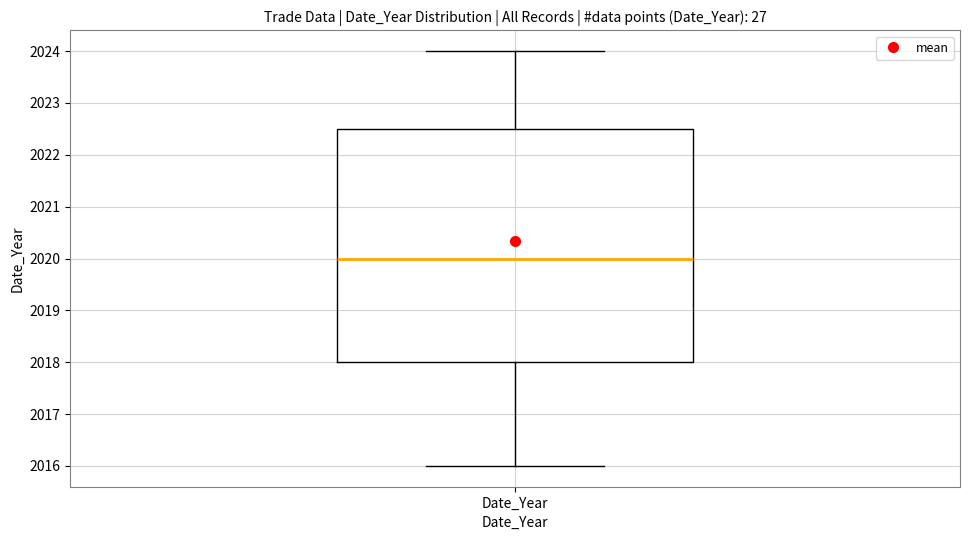

Transcribe this box plot: give where the median line is, the range the box spans, and where the two whiskers end, as read against the y-axis. The values are not printed on the chart, so give them approximately, as read against the axis.

median 2020.0, box 2018.0 to 2022.5, whiskers 2016.0 to 2024.0